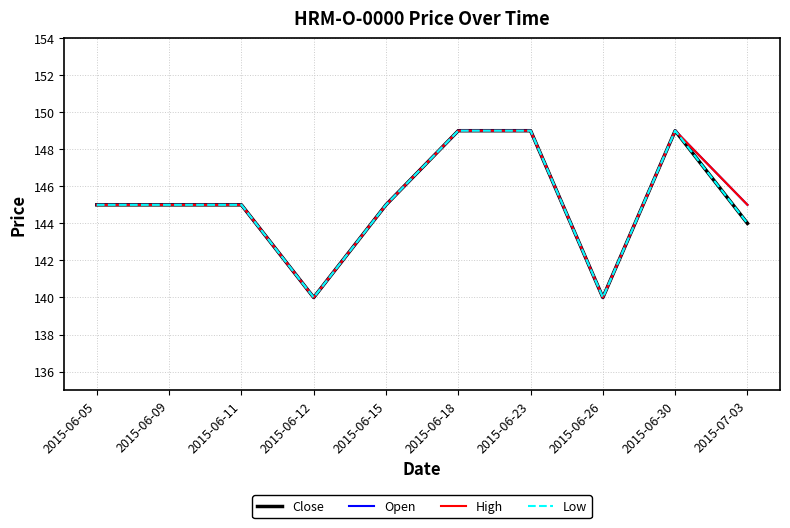

Which series has the largest total across all categories?

Open